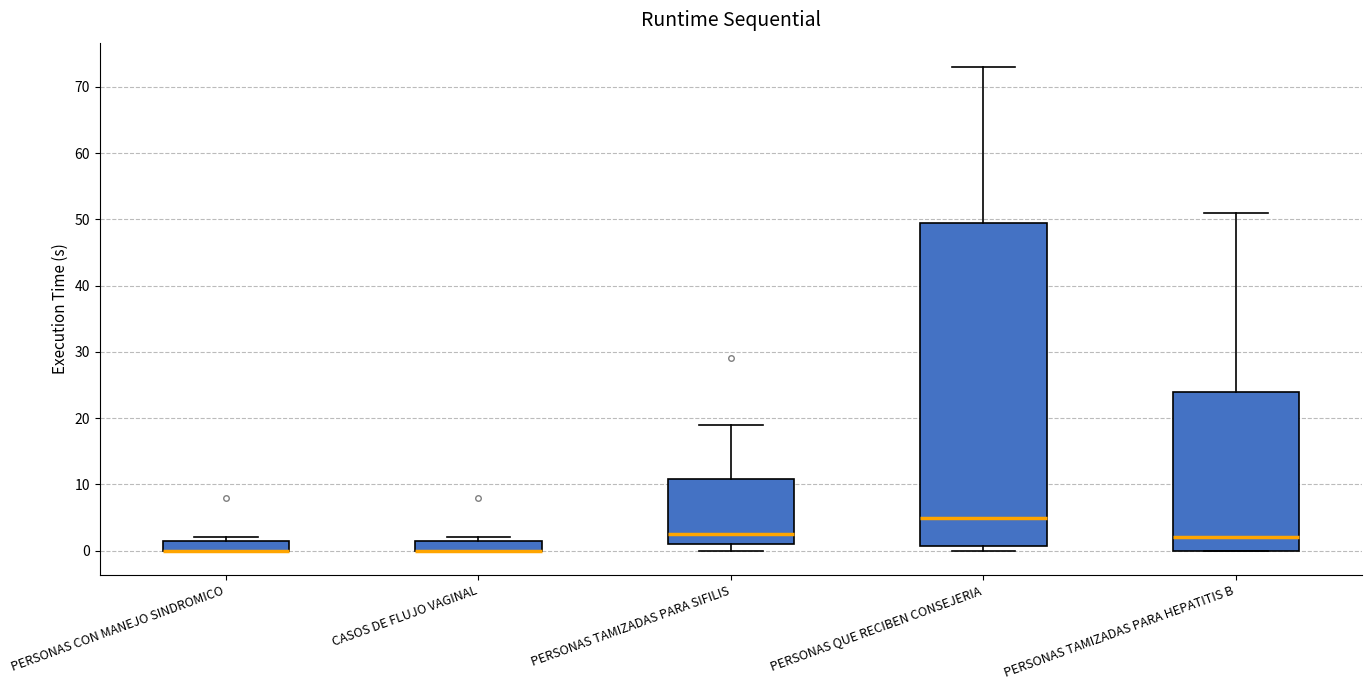

Reading left to right, read every box against the y-axis: the position of its median line, the range the box covers, and the ends of its whiskers. The values are not printed on the chart, so give them approximately, as read against the axis.

PERSONAS CON MANEJO SINDROMICO: median 0 (drawn on the box's lower edge), box 0 to 2, whiskers 0 to 2 (just above the box's upper edge)
CASOS DE FLUJO VAGINAL: median 0 (drawn on the box's lower edge), box 0 to 2, whiskers 0 to 2 (just above the box's upper edge)
PERSONAS TAMIZADAS PARA SIFILIS: median 3, box 1 to 11, whiskers 0 to 19
PERSONAS QUE RECIBEN CONSEJERIA: median 5, box 1 to 50, whiskers 0 to 73
PERSONAS TAMIZADAS PARA HEPATITIS B: median 2, box 0 to 24, whiskers 0 to 51